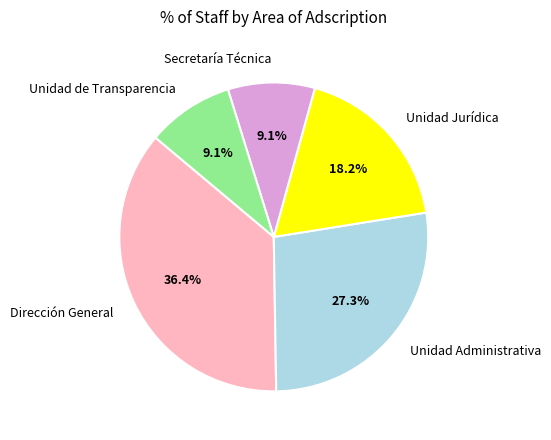

What percentage is NOT represented by Unidad de Transparencia?

90.9%